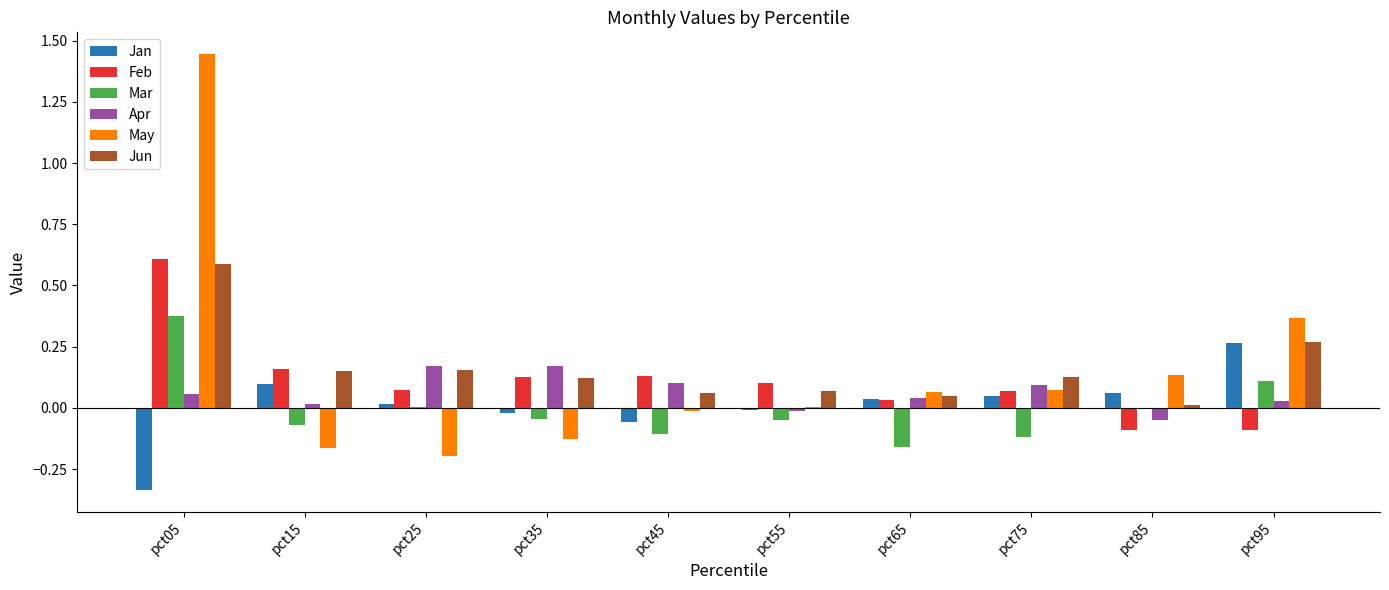

Is it true that Jan equals 0.1 at pct15?

True